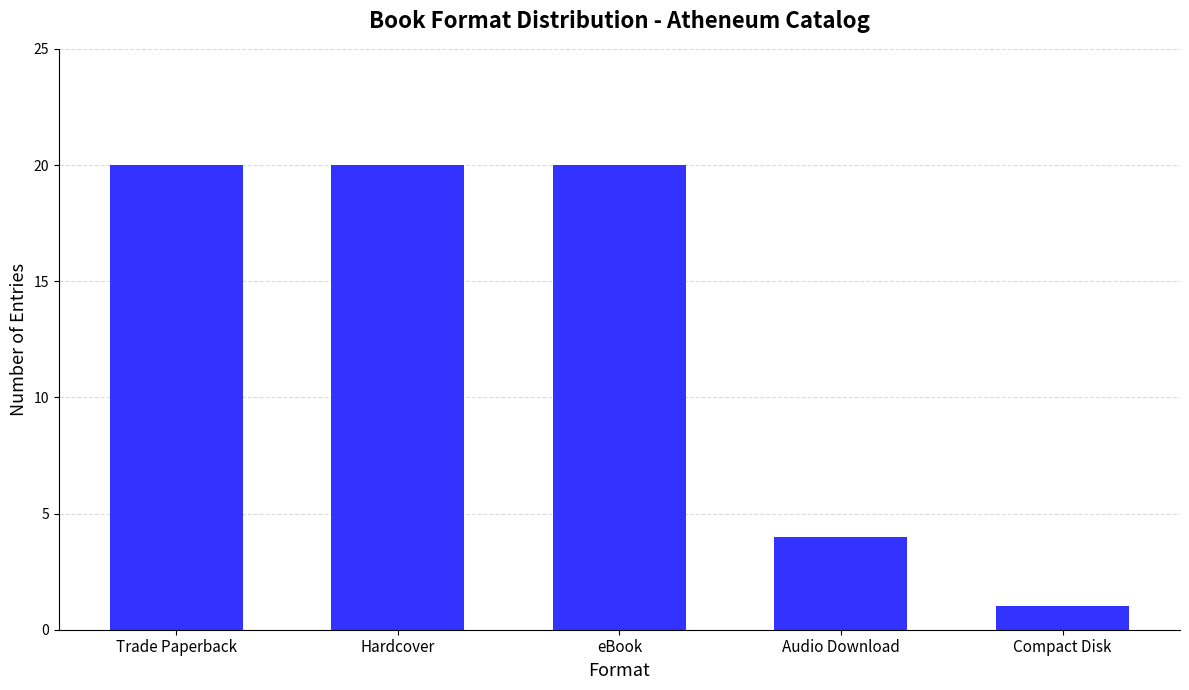

Approximately how many times larger is the value at eBook compared to Audio Download?

5.0